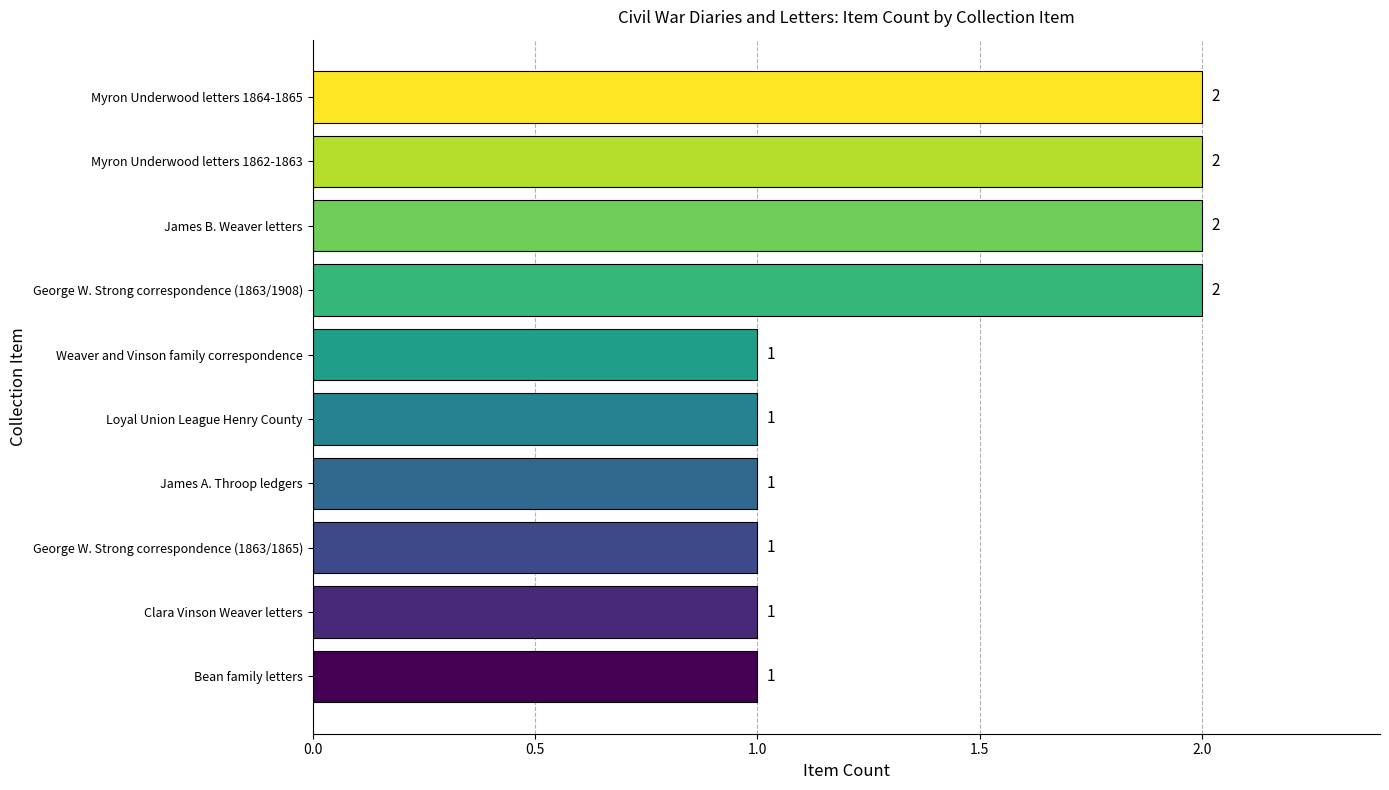

How many data points are above 1?

4